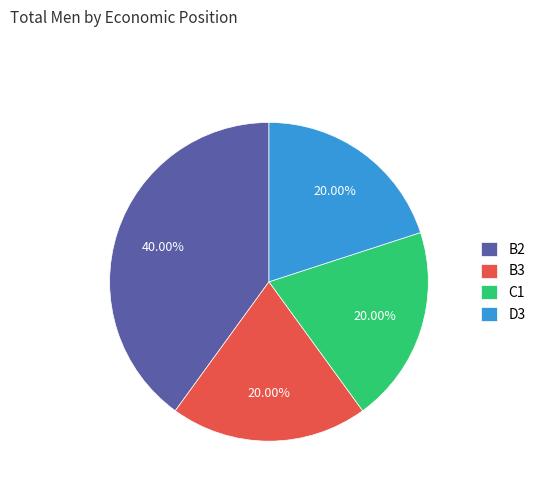

Is C1 the majority of the pie?

No